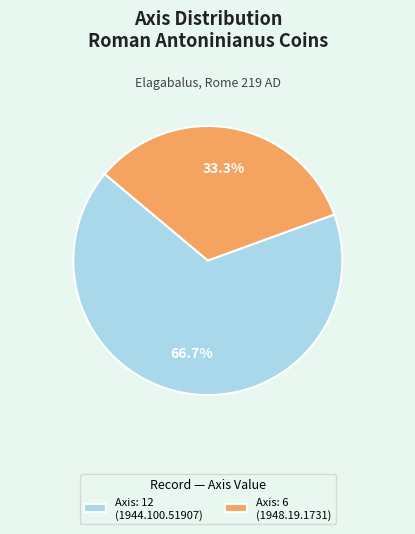

Approximately how many times larger is the value at Axis: 12 (1944.100.51907) compared to Axis: 6 (1948.19.1731)?

2.0